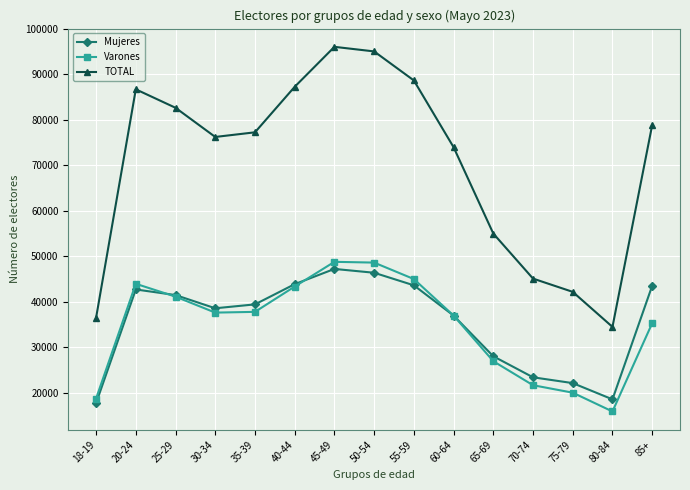

Rank the series by their maximum value, from highest to lowest.

TOTAL, Varones, Mujeres